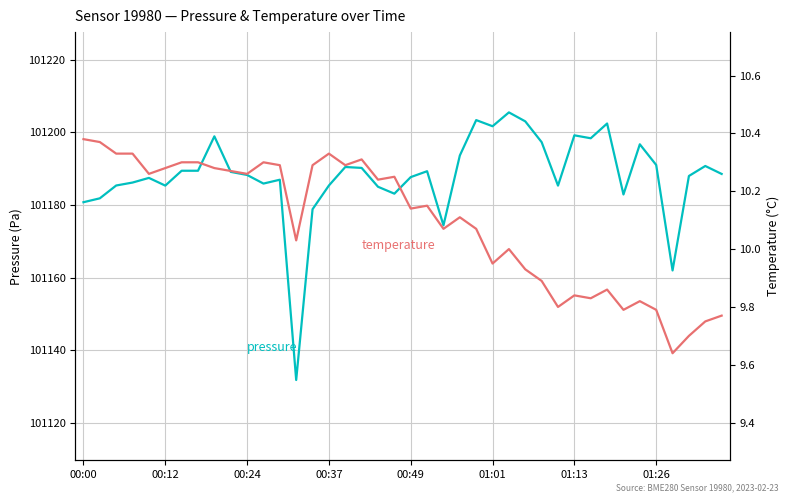

In pressure, how many points are lower than both neighbors (excluding endpoints)?

10